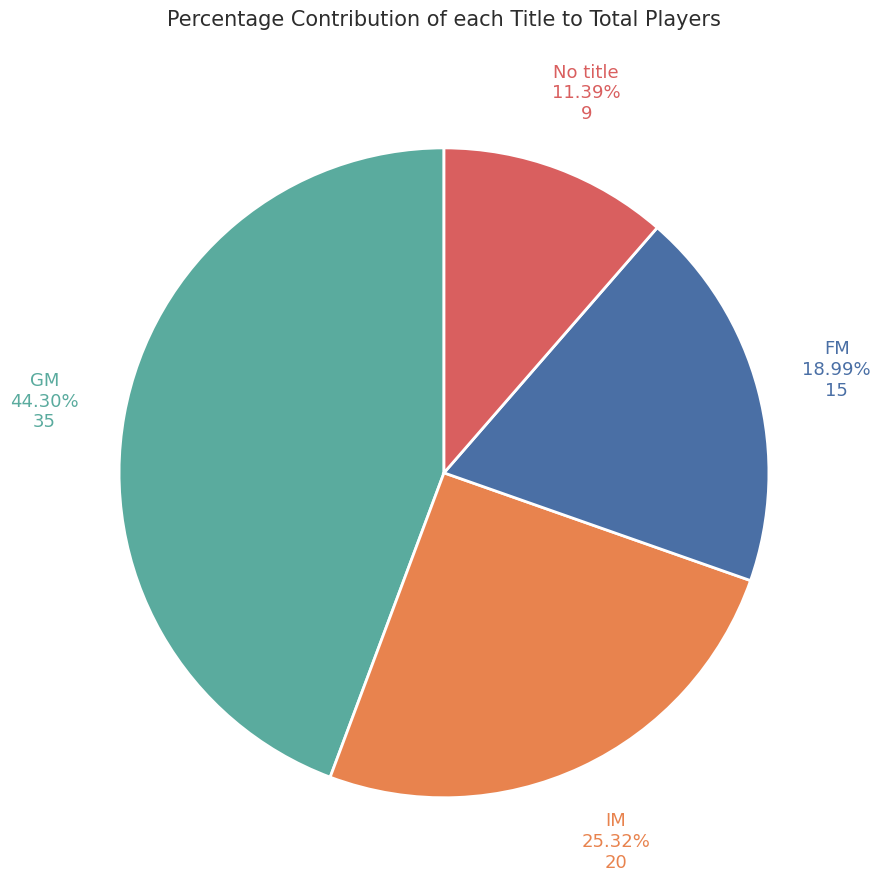

Does any single category account for the majority?

No